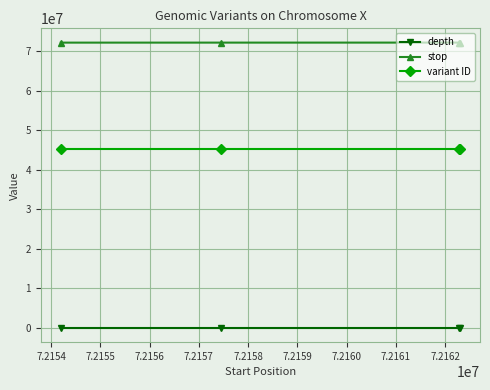

What is the maximum value for variant ID?

45146950